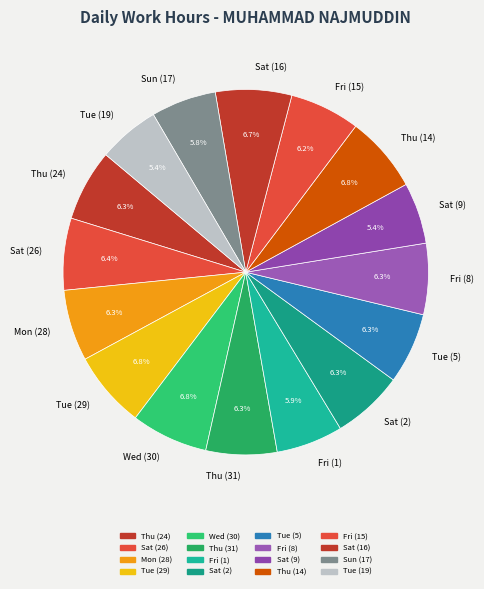

Is there a majority slice in this chart?

No